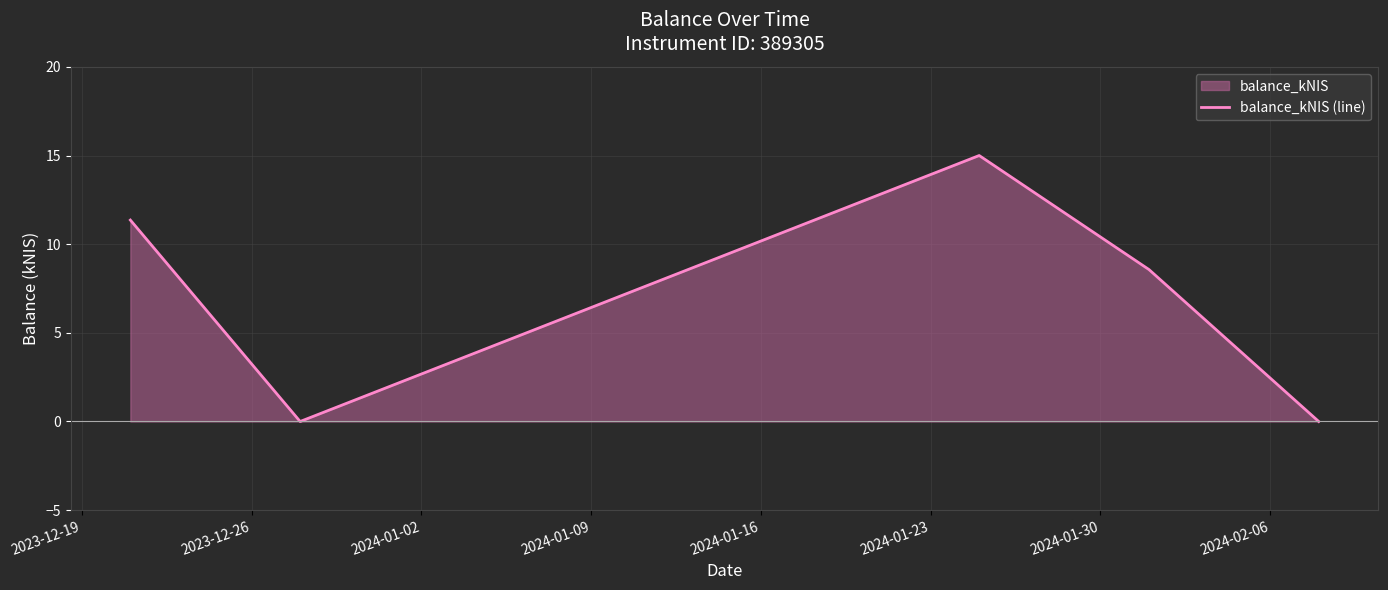

What is the difference between the second highest and second lowest values?

11.4